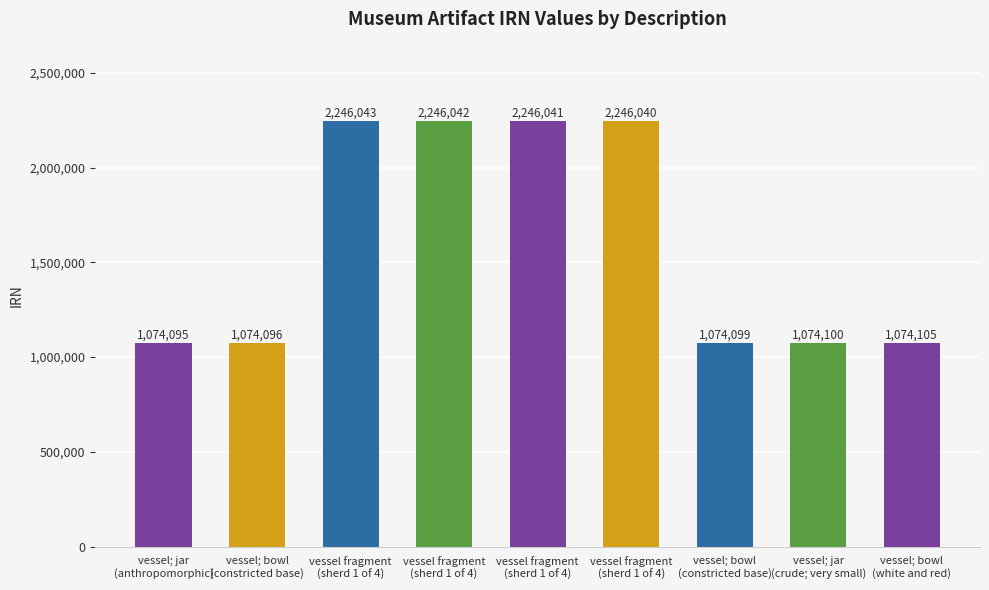

Where is the data nearest to the value 1660069?

vessel; bowl
(white and red)